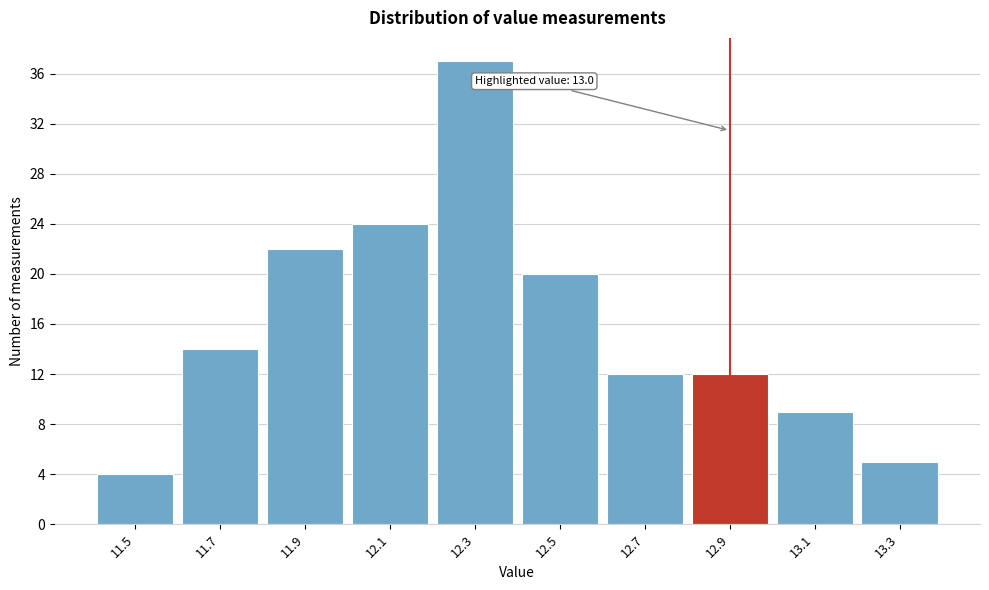

Reading right to left, list all the values displayed in this chart.

13.3=5	13.1=9	12.9=12	12.7=12	12.5=20	12.3=37	12.1=24	11.9=22	11.7=14	11.5=4